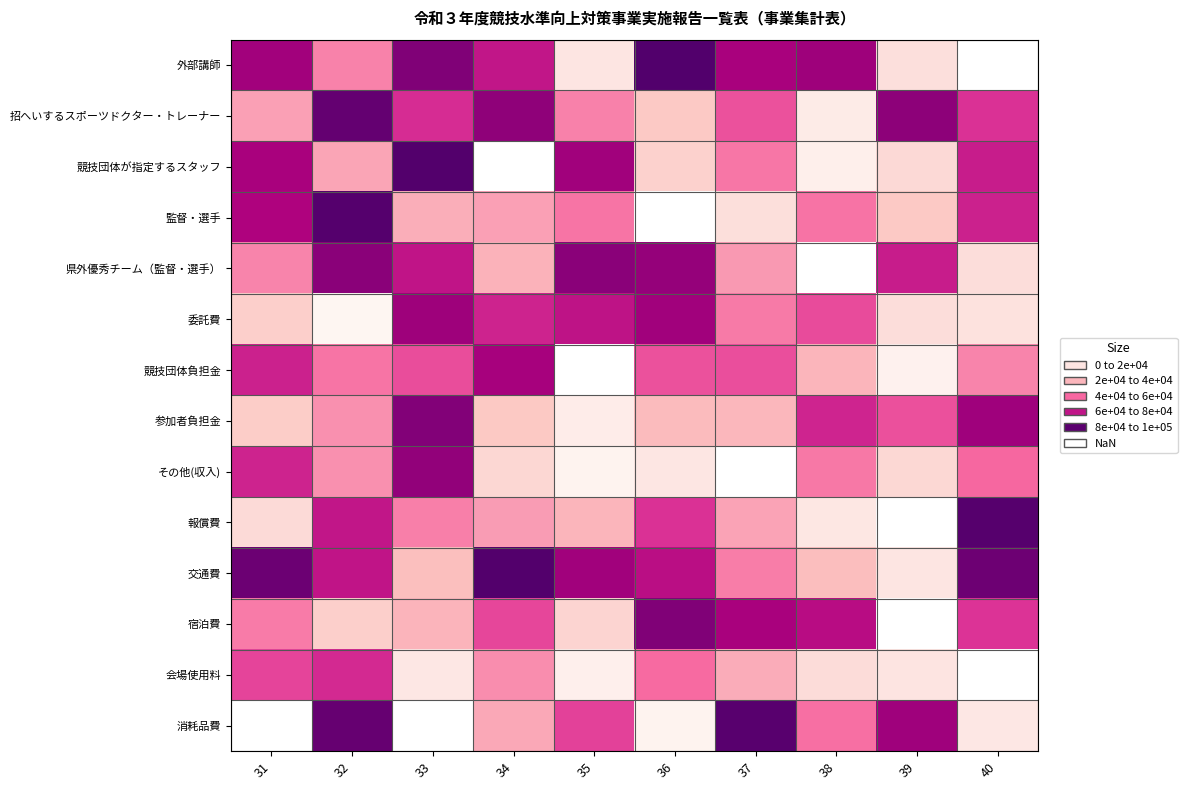

Which series changed the most between 32 and 38?

招へいするスポーツドクター・トレーナー